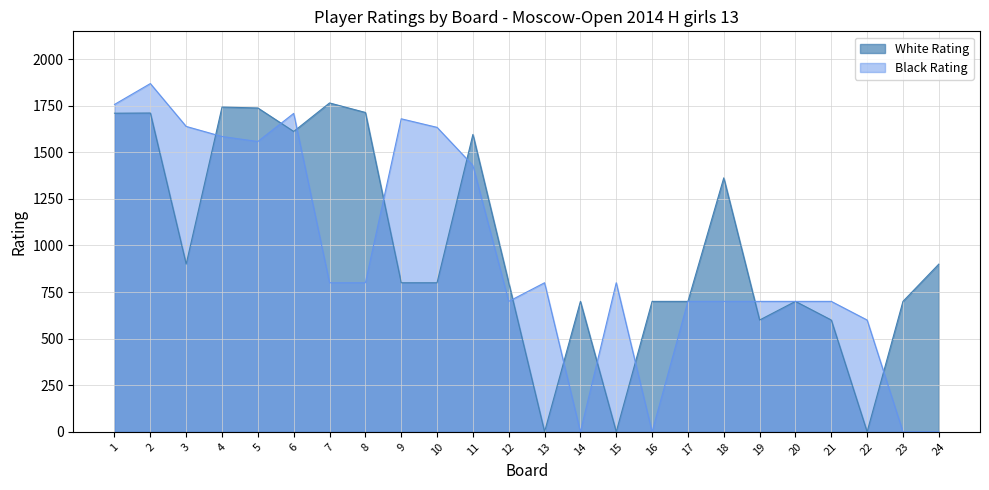

What is the total value across all series at 4?

3328